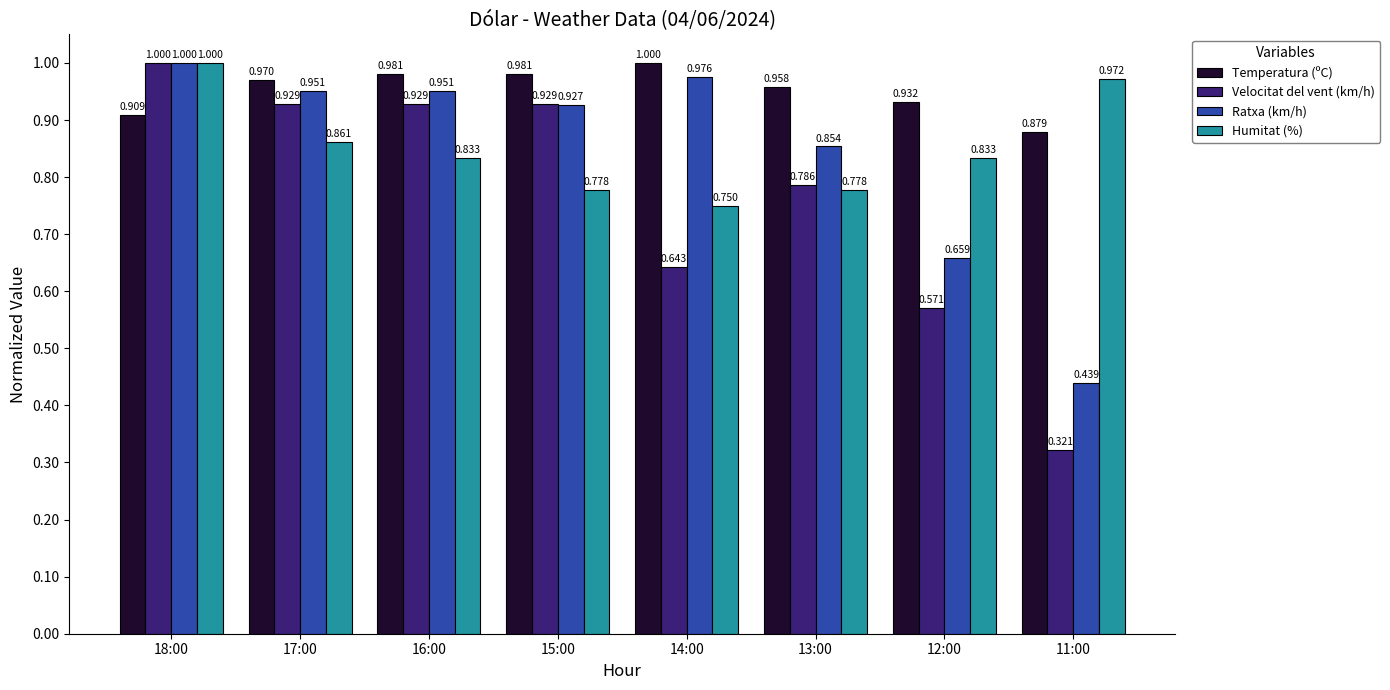

Which series has the largest total across all categories?

Temperatura (ºC)